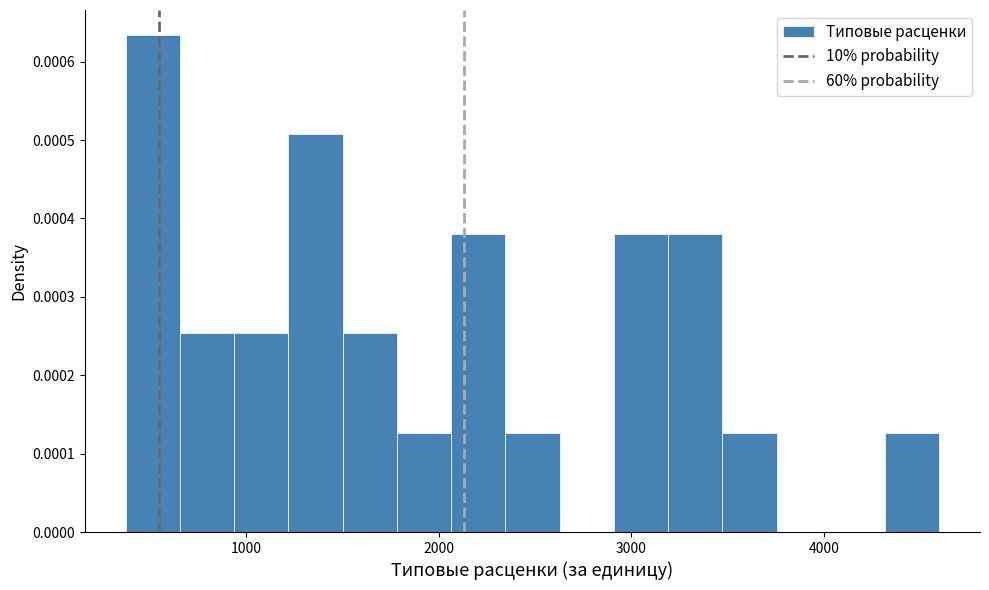

Read against the x-axis, roughly where is the centre of the tallest bar?

500